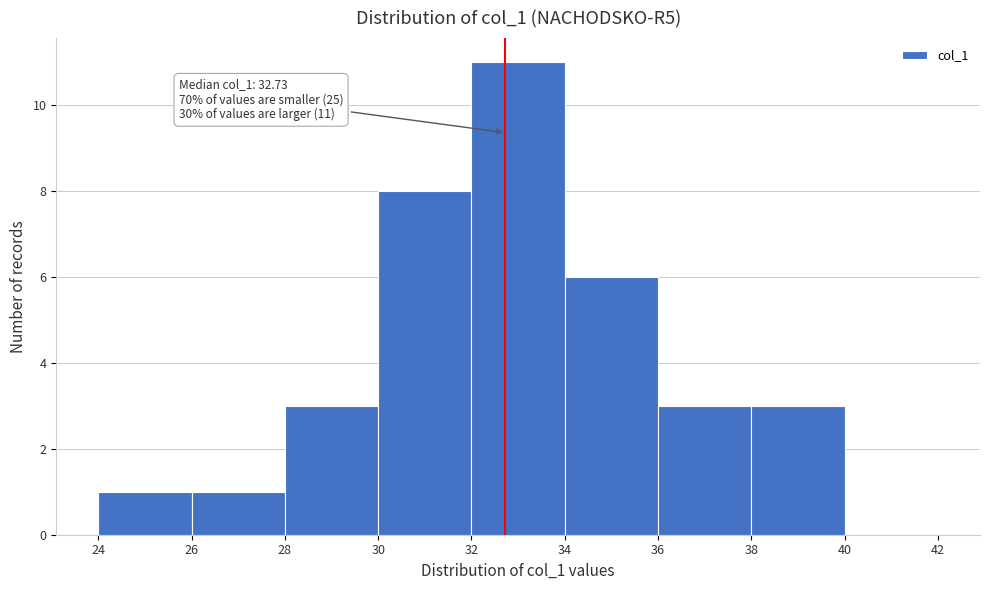

Which range on the x-axis has the tallest bar?

32 to 34